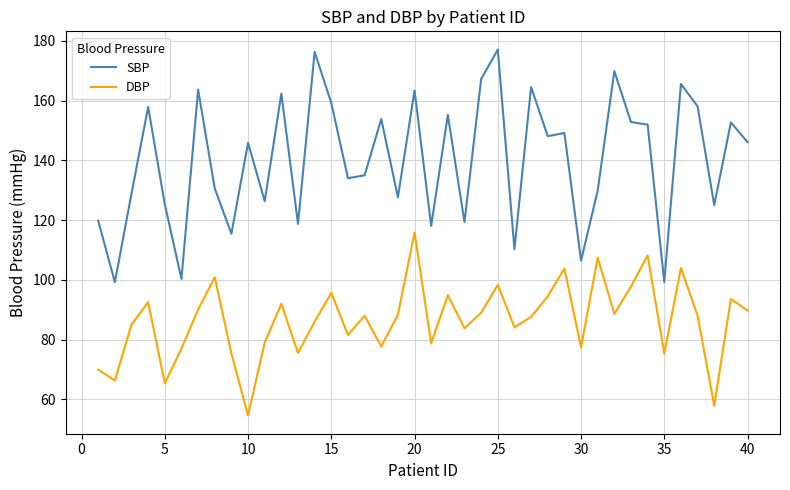

True or false: SBP and DBP cross at least once.

False